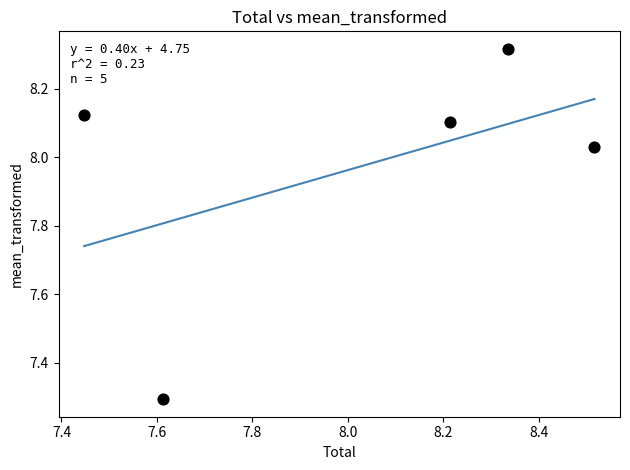

What is the range of X values (max minus min)?

1.1